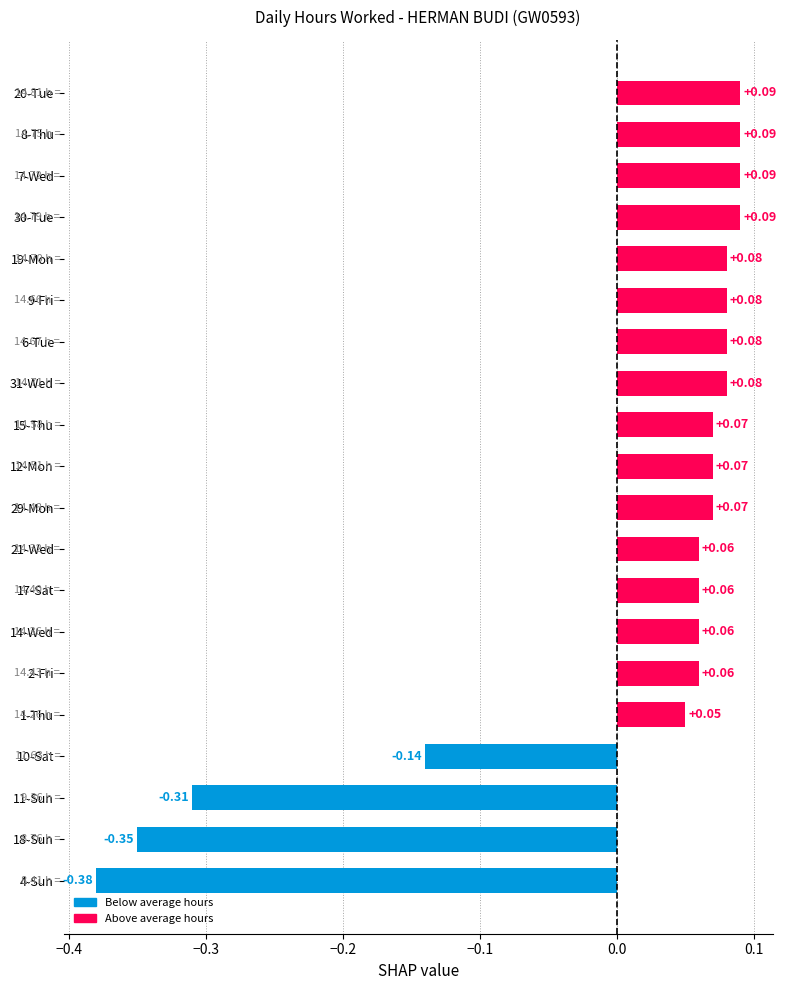

What is the difference between the maximum and second lowest values?

0.4